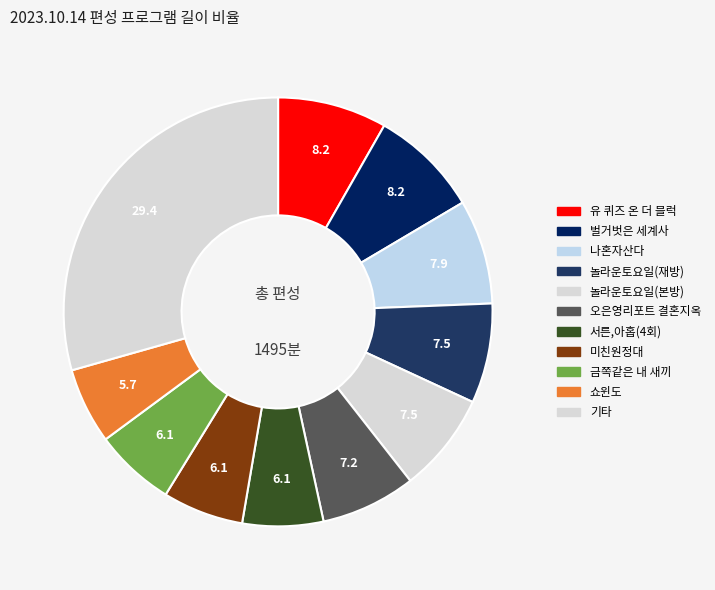

How many slices are in this pie chart?

11